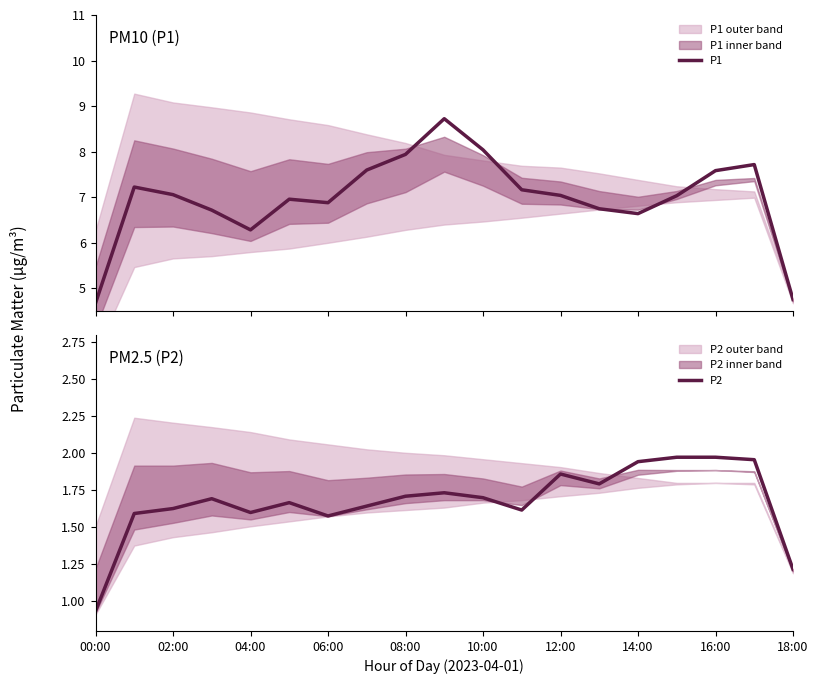

What is the highest value of the P1 series?

8.7